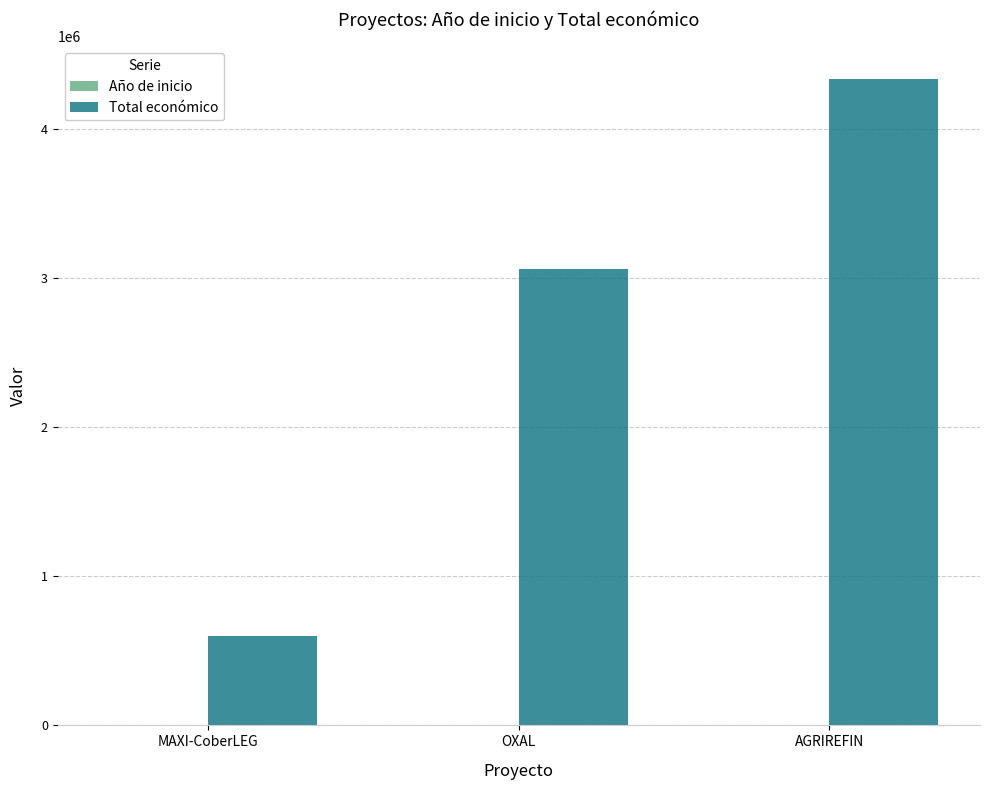

The value of Total económico at AGRIREFIN is 4337624. True or false?

True